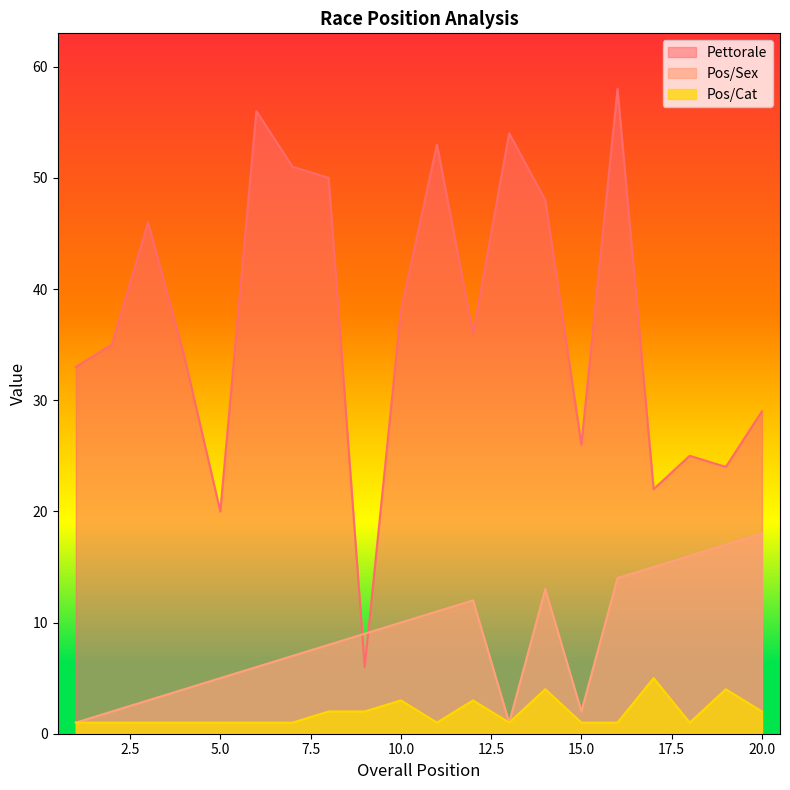

True or false: Pos/Cat has a value of 1 at 6.

True